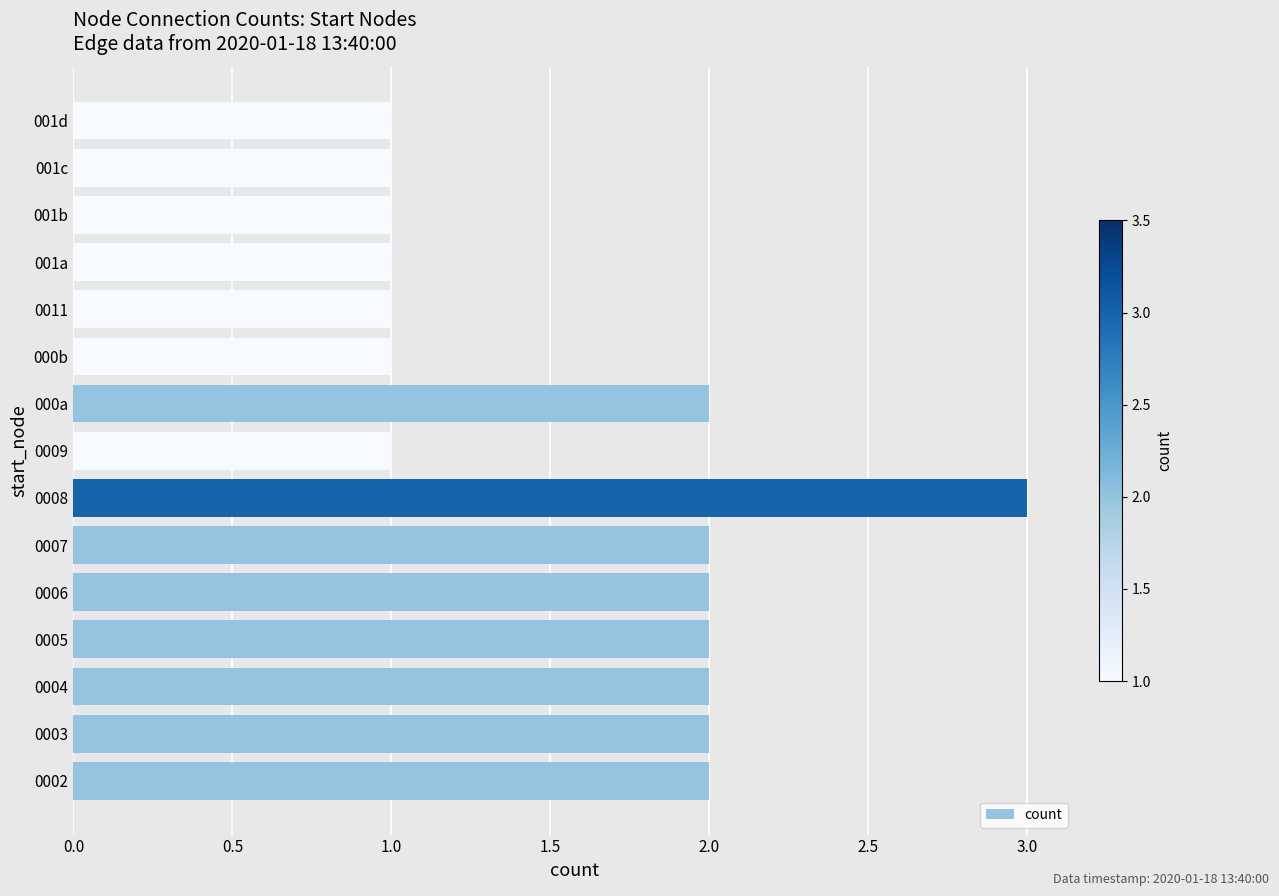

Reading bottom to top, extract all data points from this chart.

2	2	2	2	2	2	3	1	2	1	1	1	1	1	1